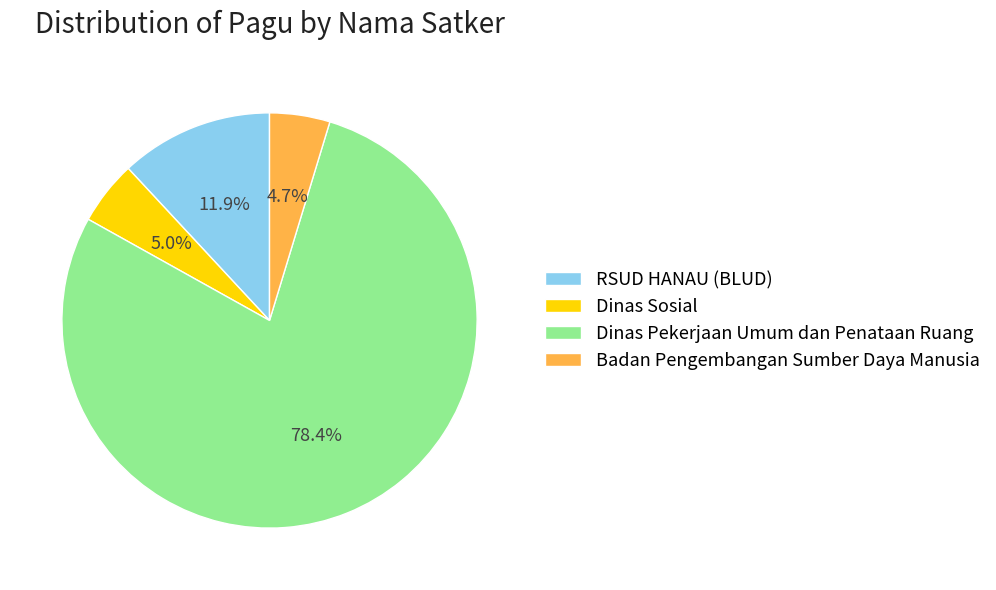

Does Badan Pengembangan Sumber Daya Manusia represent more than half of the total?

No